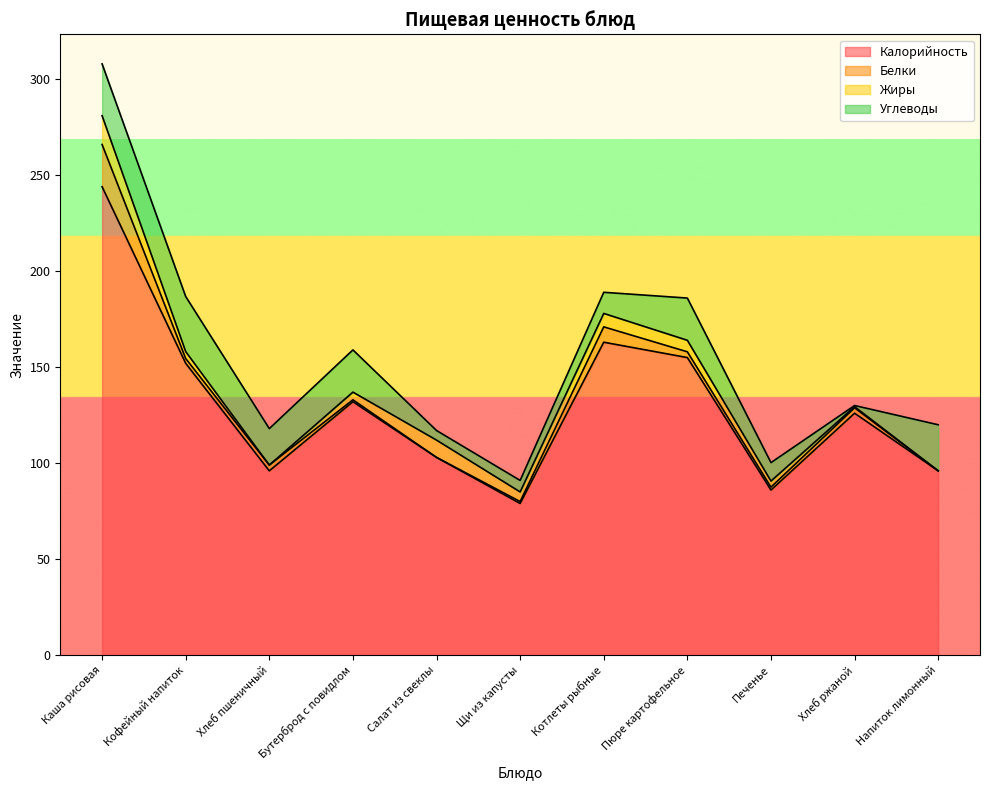

Reading left to right, transcribe all the data shown in this chart.

Калорийность: 244.0	152.0	96.0	132.0	103.0	79.0	163.0	155.0	86.0	126.0	96.0
Белки: 22.0	2.5	3.0	1.0	0.0	1.0	8.0	3.0	1.5	2.8	0.0
Жиры: 15.0	3.6	0.0	4.0	9.0	5.0	7.0	6.0	3.2	0.6	0.0
Углеводы: 27.0	28.7	19.0	22.0	5.0	6.0	11.0	22.0	9.6	0.6	24.0